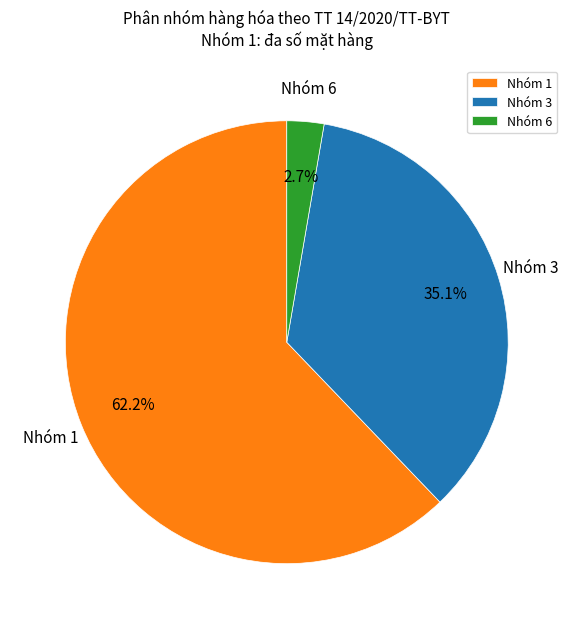

The Nhóm 6 slice represents 3% of the pie. True or false?

True